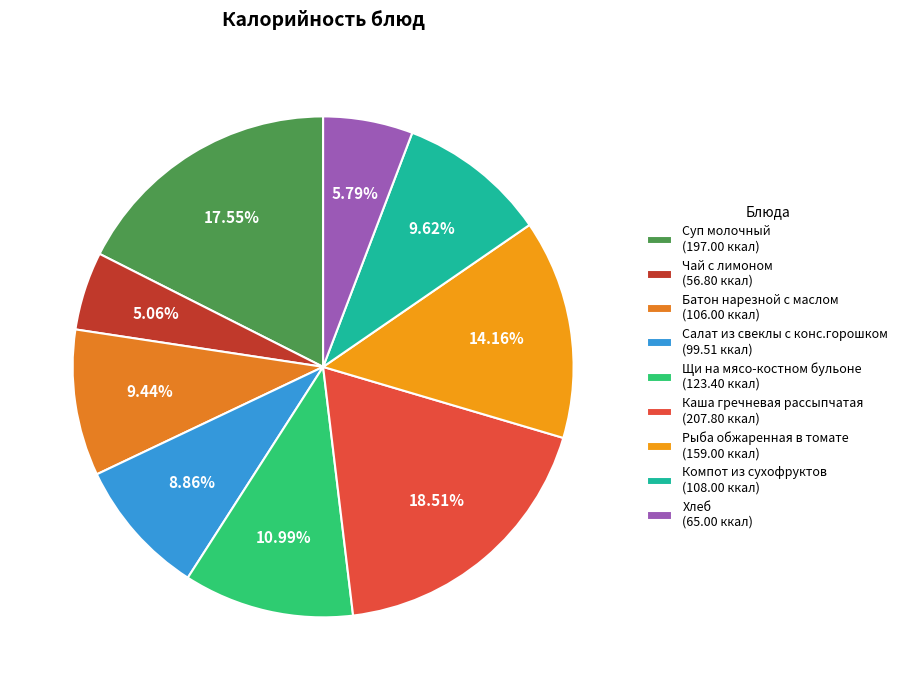

To the nearest percent, what is the average slice percentage?

11%